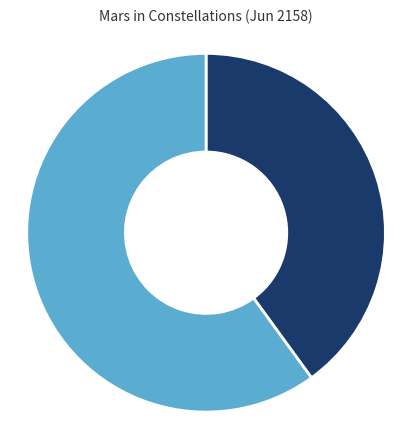

How many slices are in this pie chart?

2